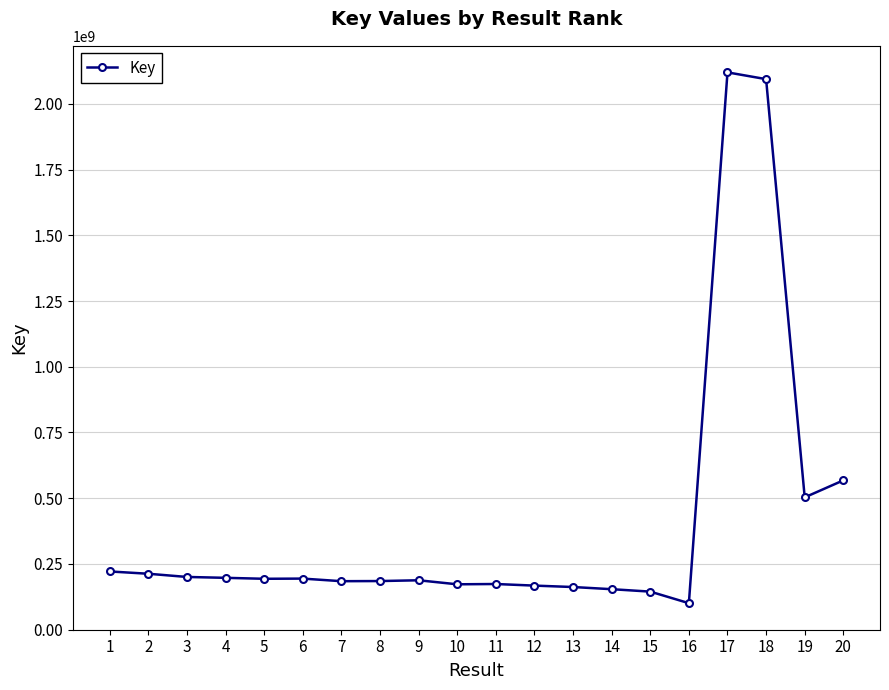

True or false: there are more than 2 points higher than both neighbors.

True